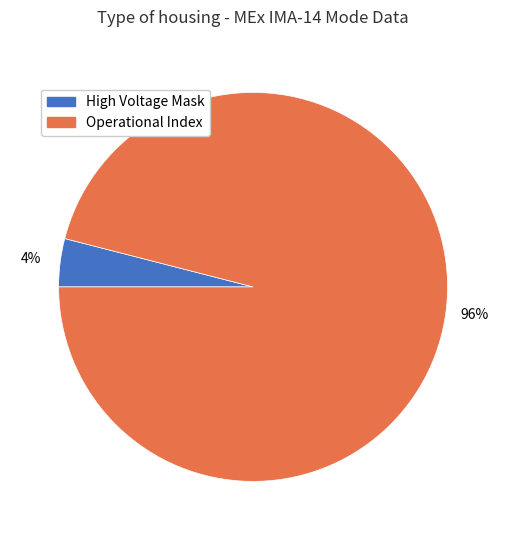

Which slice is the smallest?

High Voltage Mask